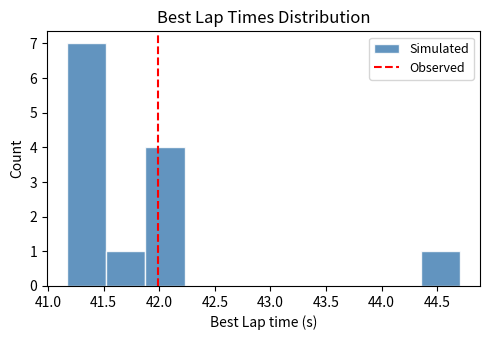

Reading left to right, list every bar in this chart as the range it spans on the x-axis followed by its height. Neither the bar edges nor the heights are printed on the chart, so give them approximately, as read against the axes.

41.15 to 41.50: 7
41.50 to 41.90: 1
41.90 to 42.25: 4
42.25 to 42.60: 0
42.60 to 42.95: 0
42.95 to 43.30: 0
43.30 to 43.65: 0
43.65 to 44.00: 0
44.00 to 44.35: 0
44.35 to 44.70: 1